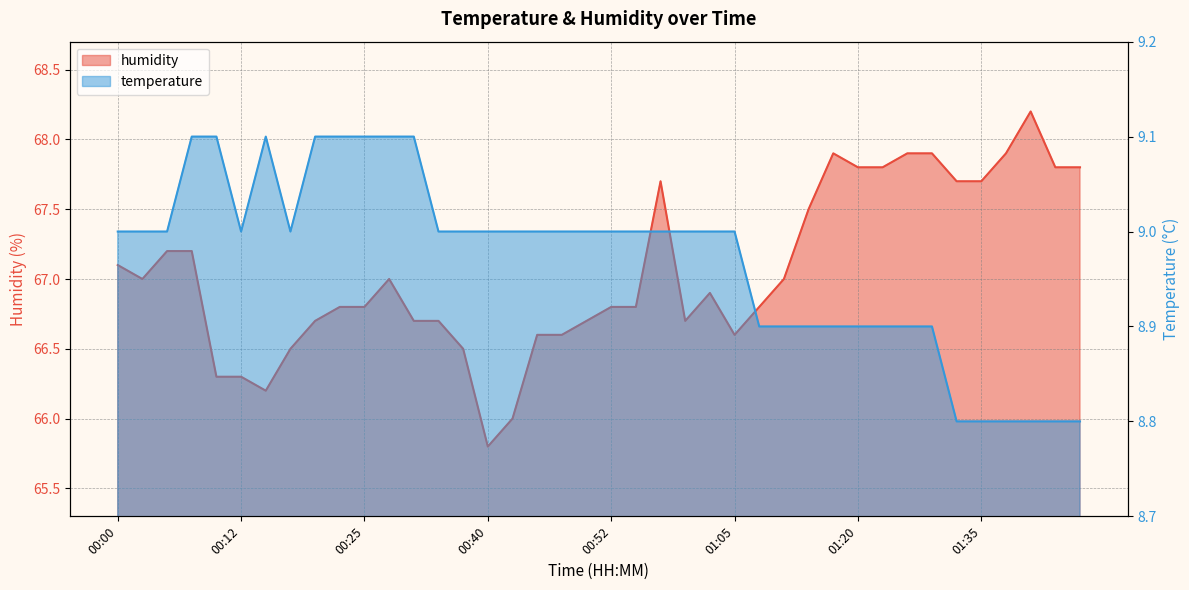

How many data points in humidity are above 66?

38